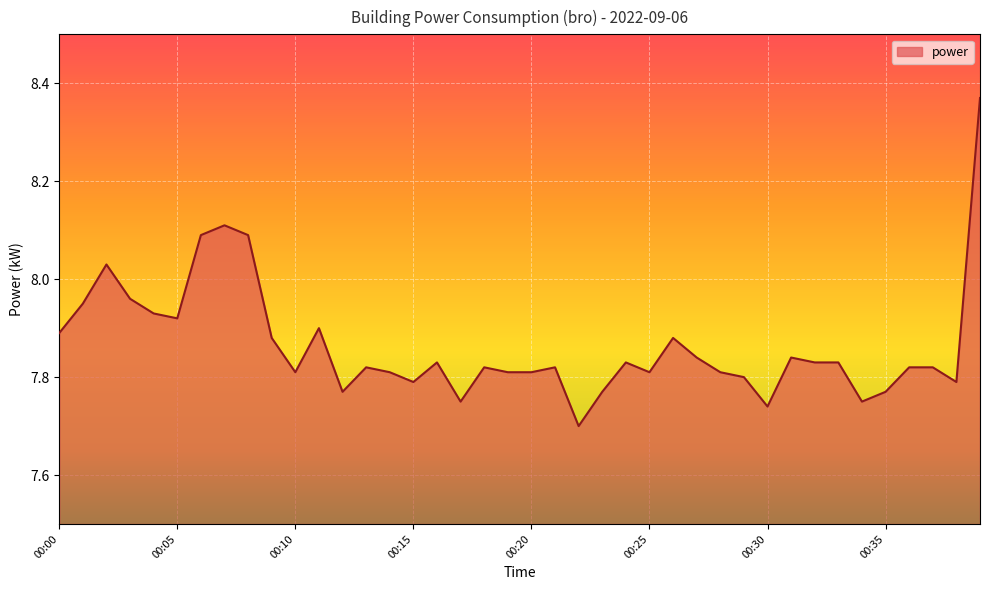

What is the difference between the maximum and minimum values?

0.7